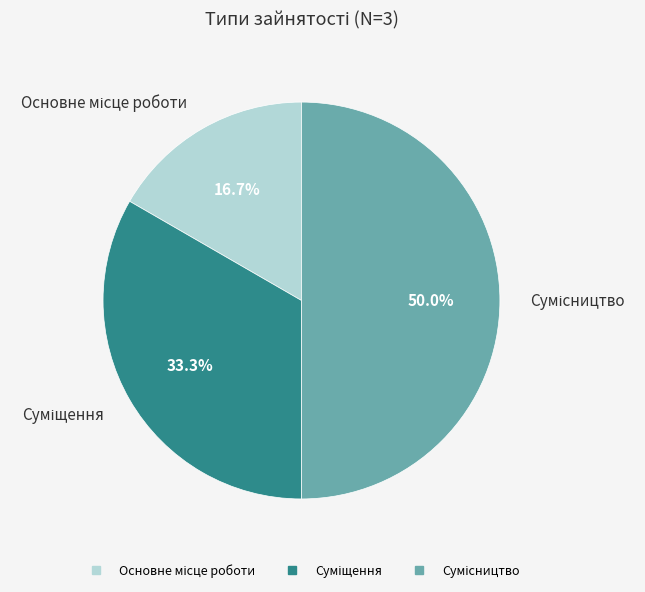

What percentage is the Основне місце роботи slice, to the nearest percent?

17%